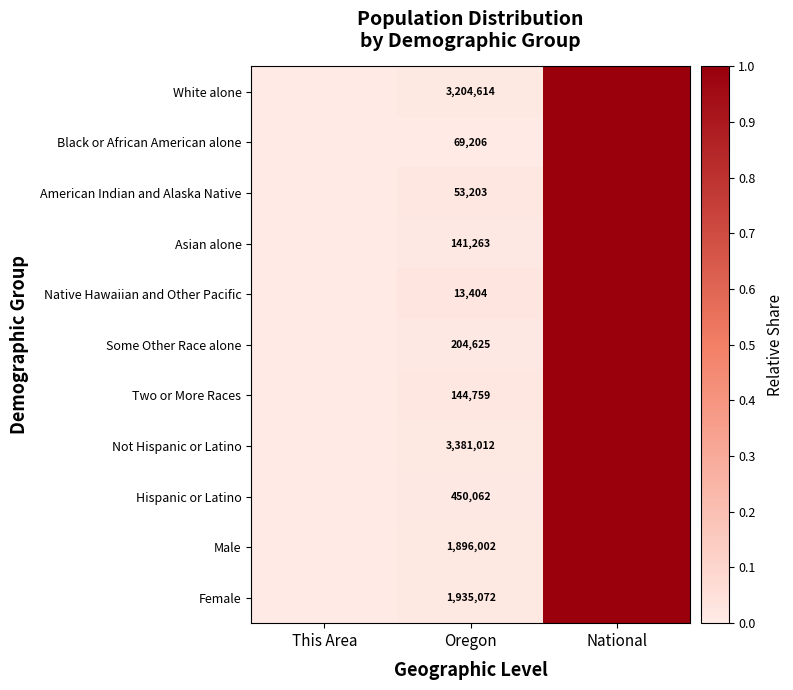

Is it true that Female equals 1935072.0 at Oregon?

True